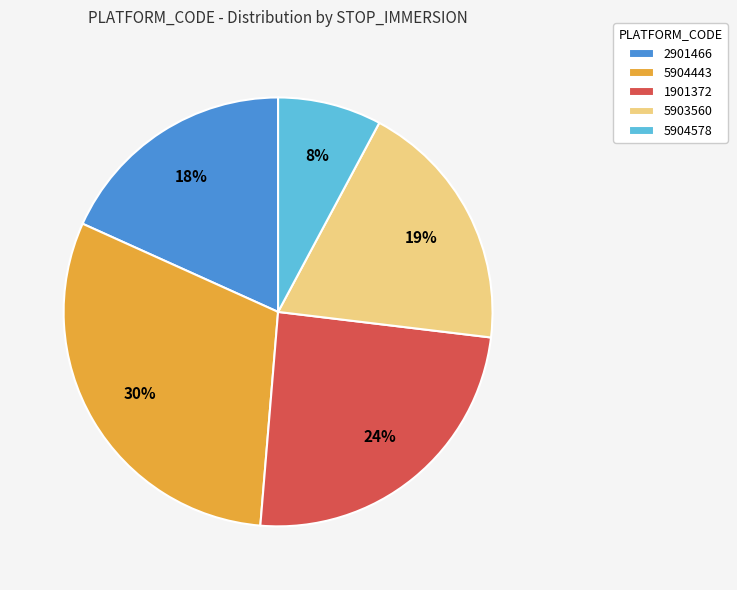

Does 1901372 represent more than half of the total?

No